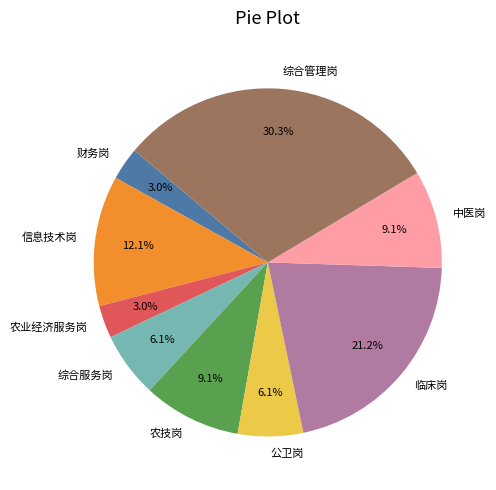

Does 中医岗 account for over 50% of the chart?

No